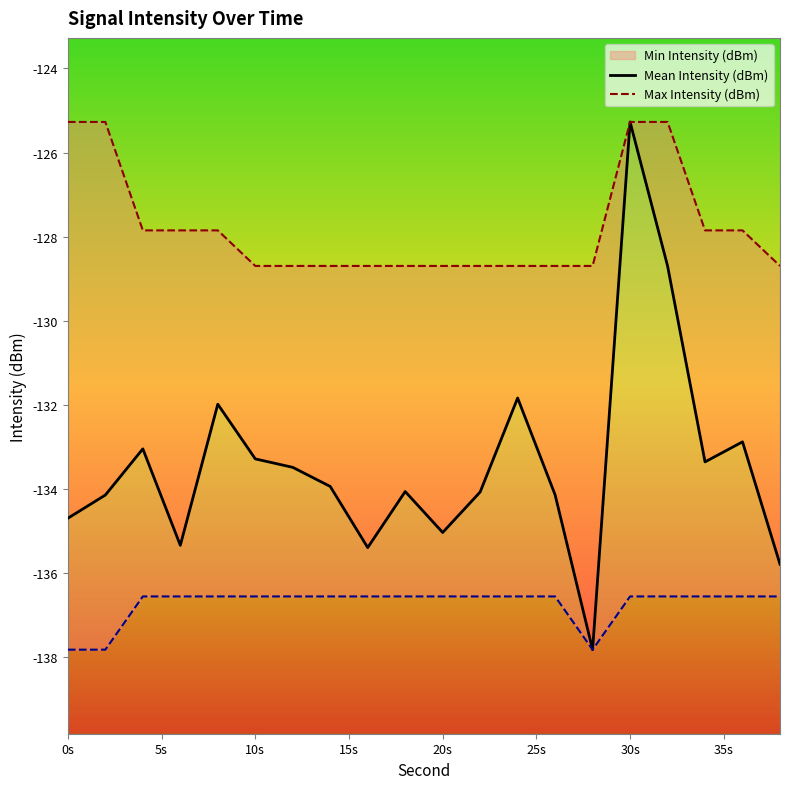

True or false: Max Intensity (dBm) and Mean Intensity (dBm) cross at least once.

False